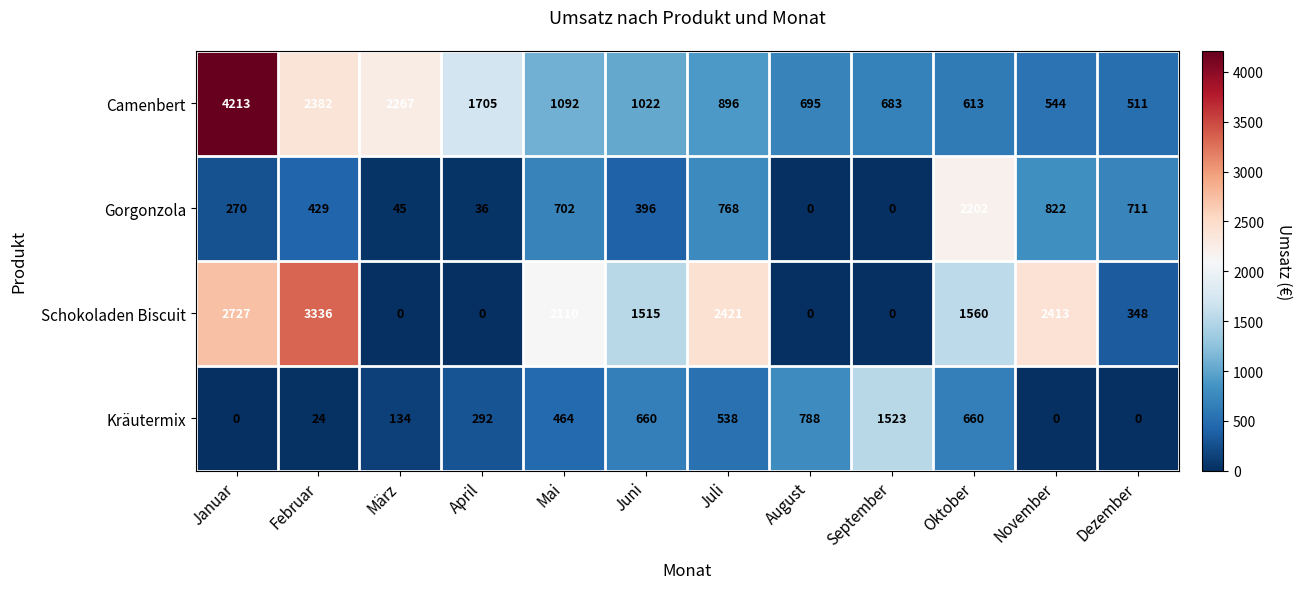

What is the difference between the Gorgonzola values at Februar and Juni?

33